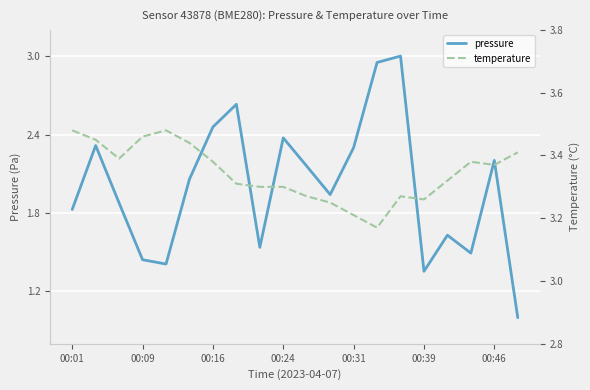

True or false: pressure has a value of 2.2 at 00:09.

False